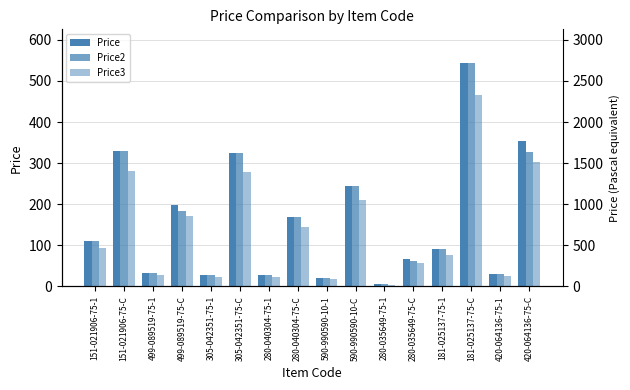

What is the average value of the Price series?

161.1